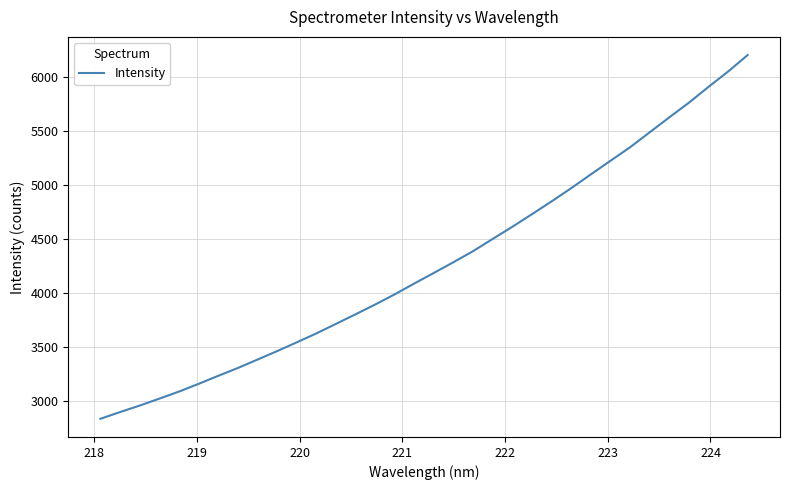

What is the maximum value shown in the chart?

6207.7